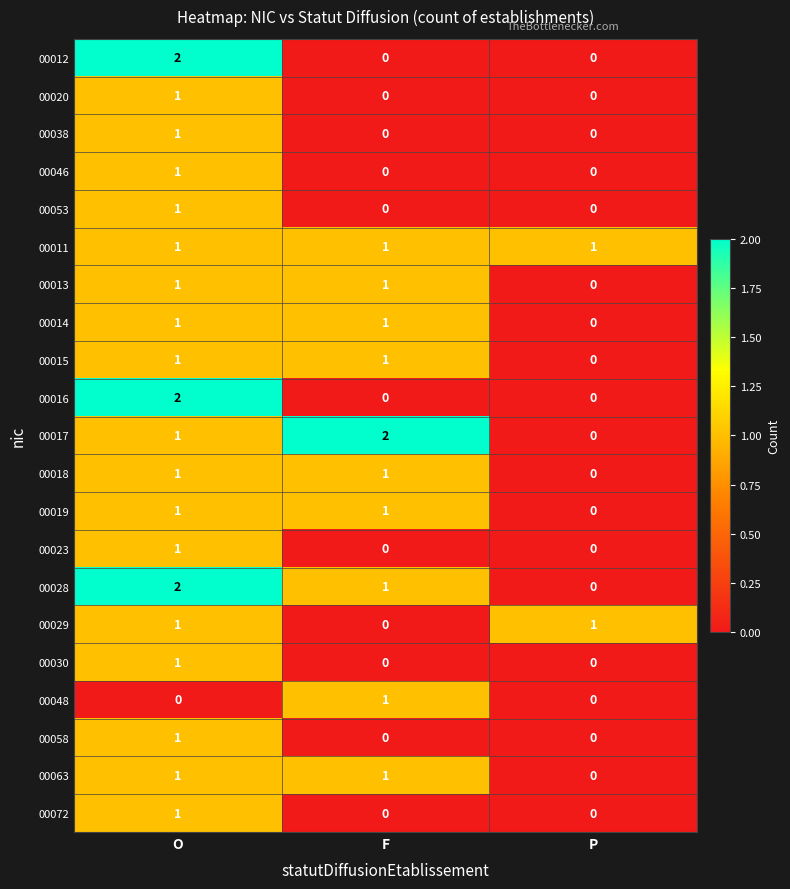

At which category is the sum across all series the highest?

O